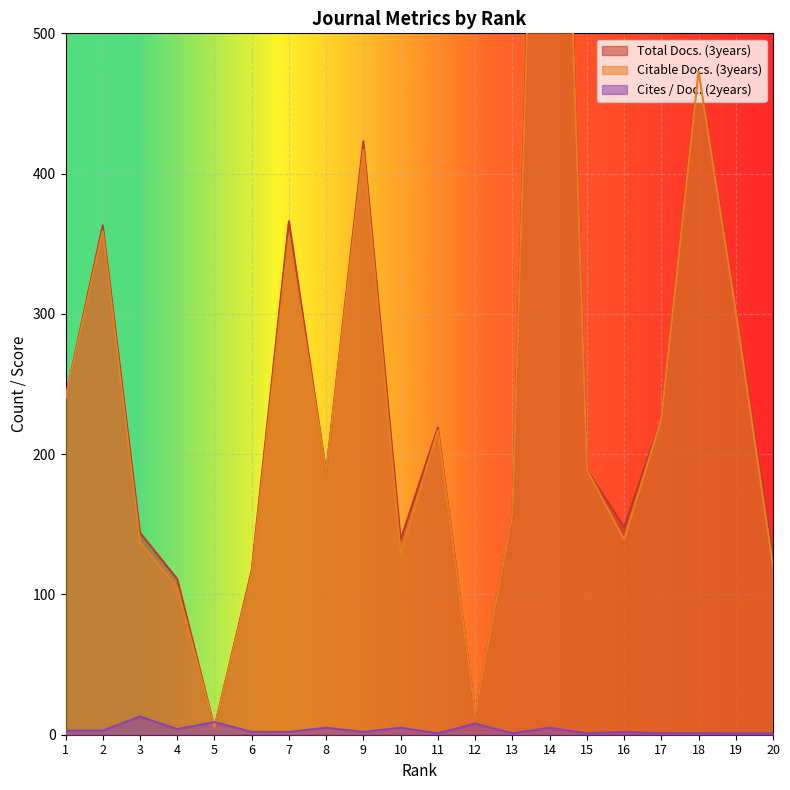

Which series has the largest total across all categories?

Total Docs. (3years)